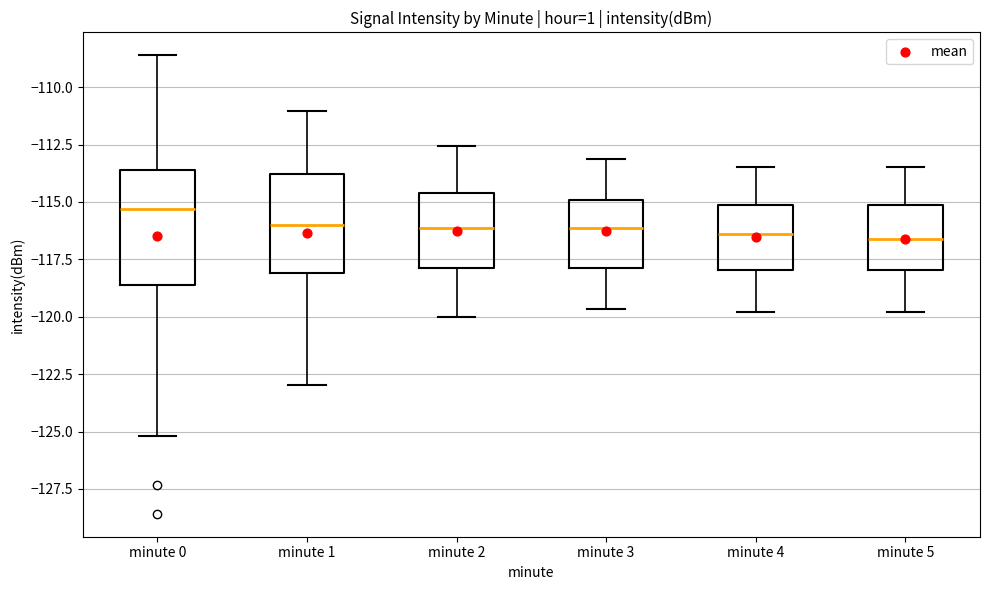

Comparing the boxes themselves (not the whiskers), which one is the tallest?

minute 0